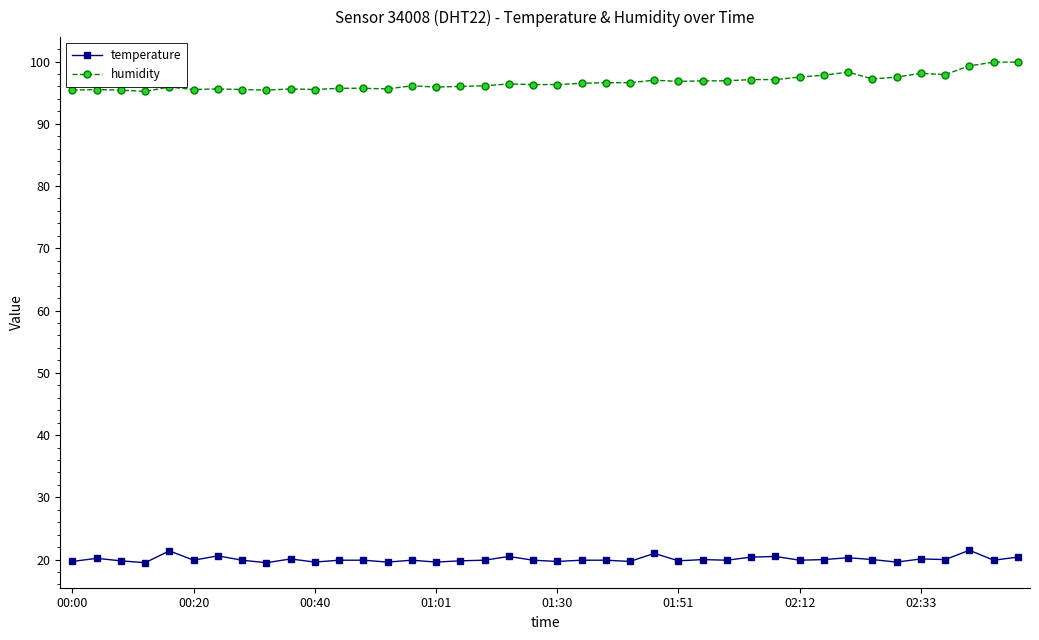

True or false: humidity and temperature intersect in this chart.

False